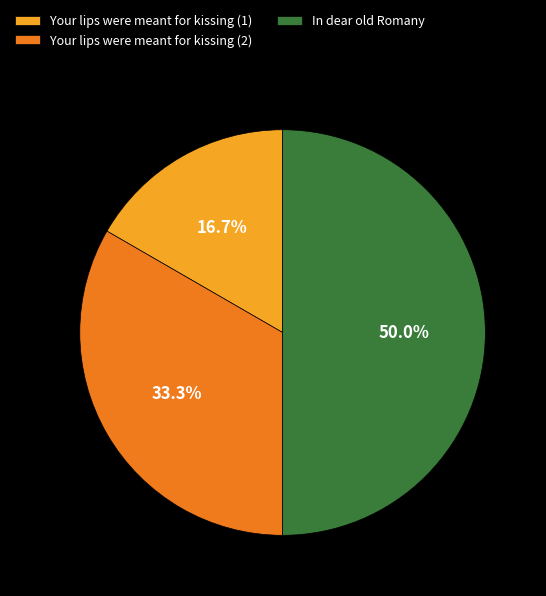

Is it true that Your lips were meant for kissing (1) is 10% of the pie?

False